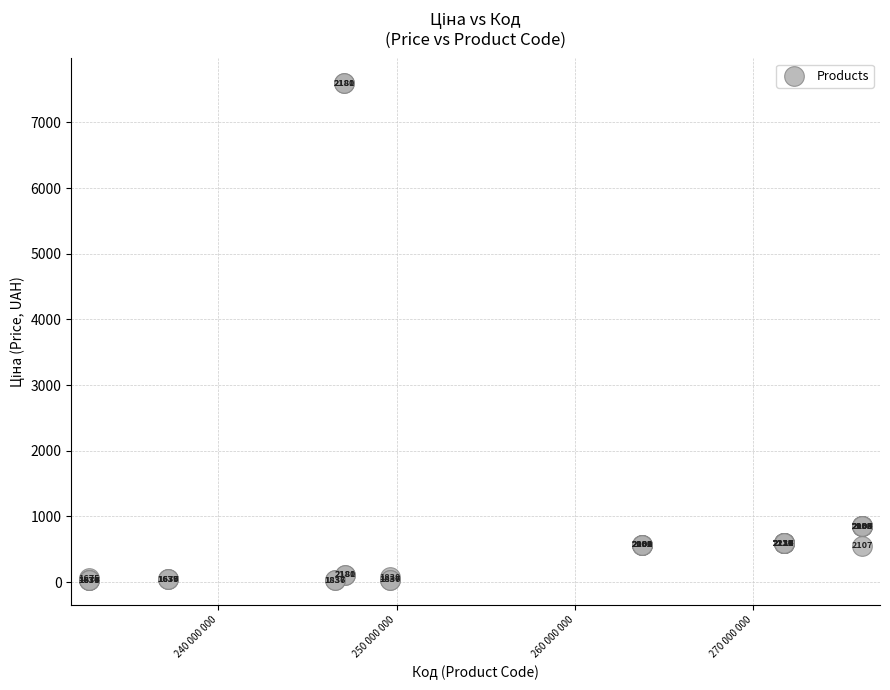

What Y value in the scatter plot is closest to 3812?

848.4